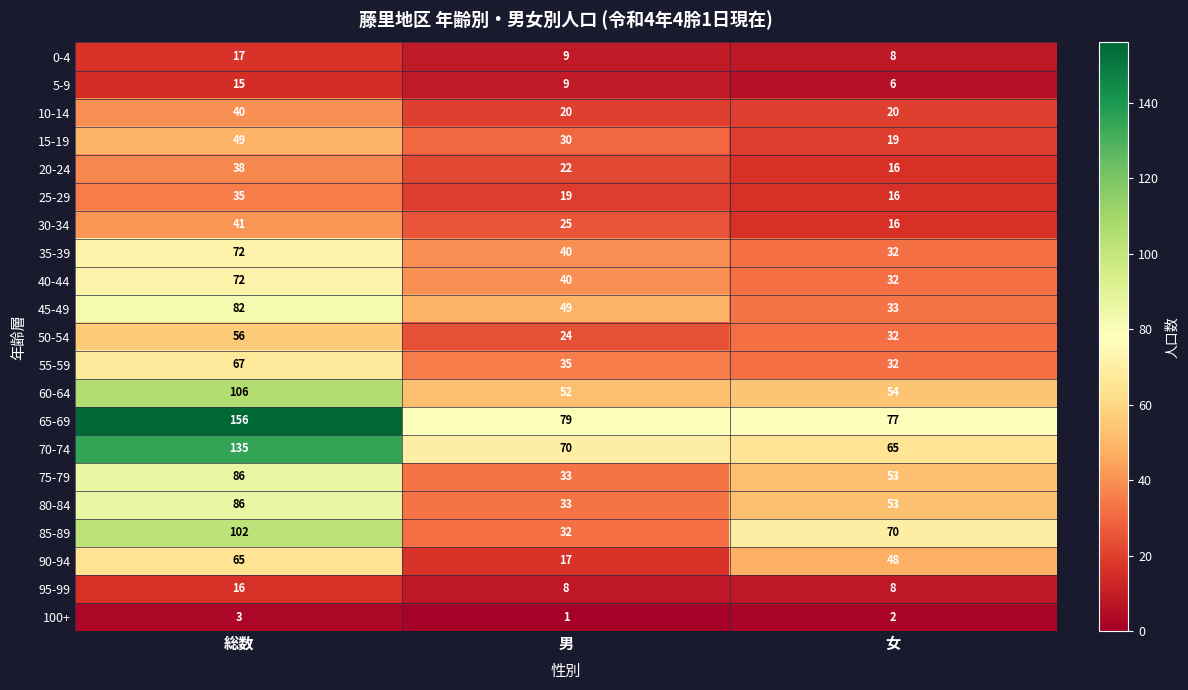

What is the minimum value shown in the chart?

1